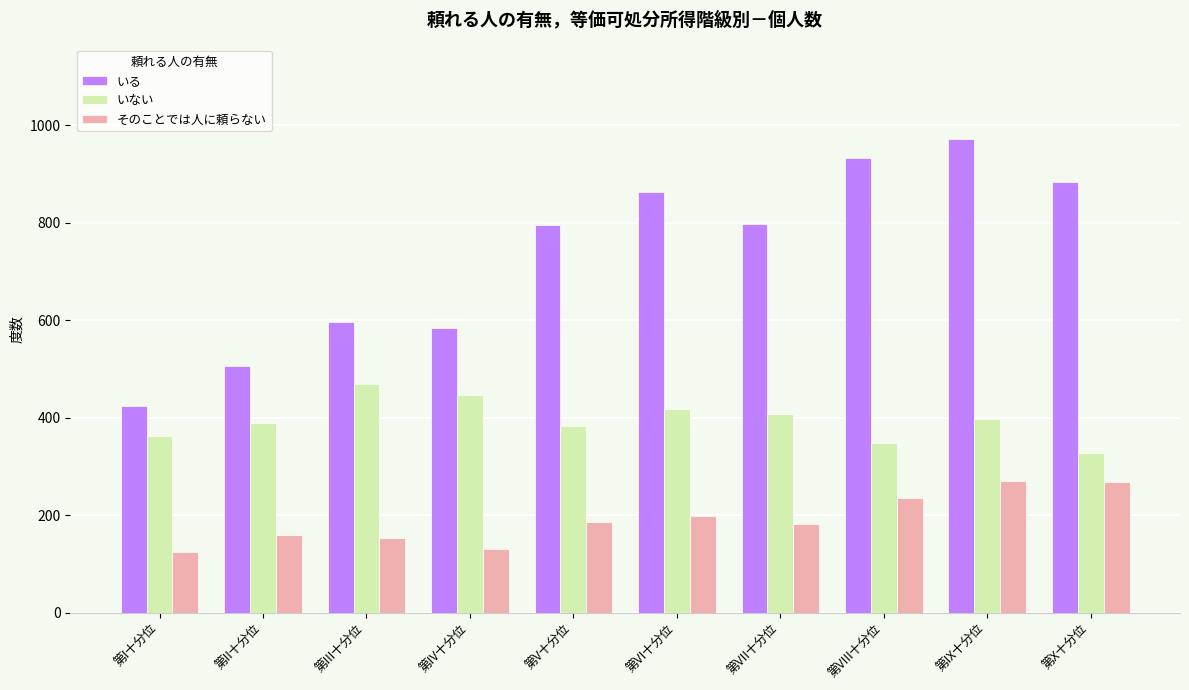

List the series in order of their overall mean, lowest first.

そのことでは人に頼らない, いない, いる